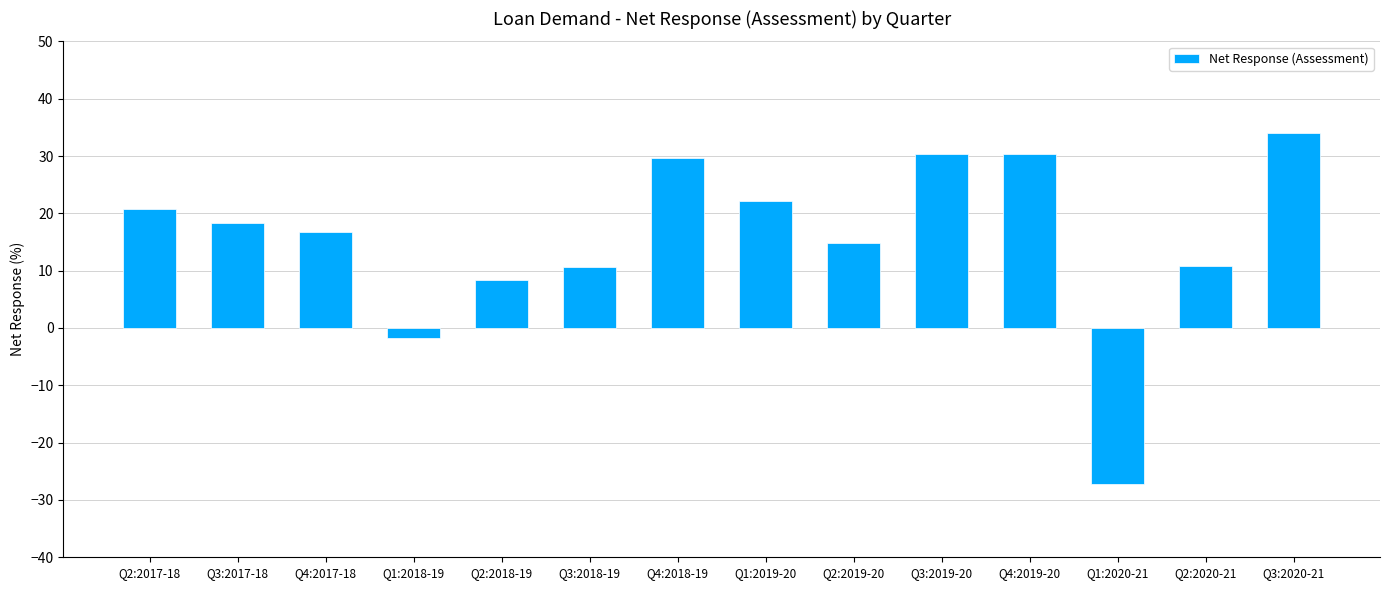

How many positive values are there?

12